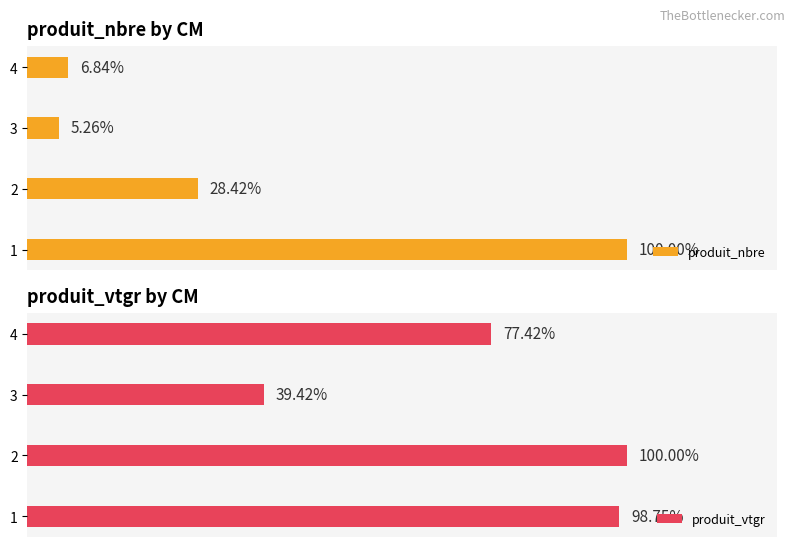

What is the value of the produit_nbre bar at the 1st from the left?

380.0